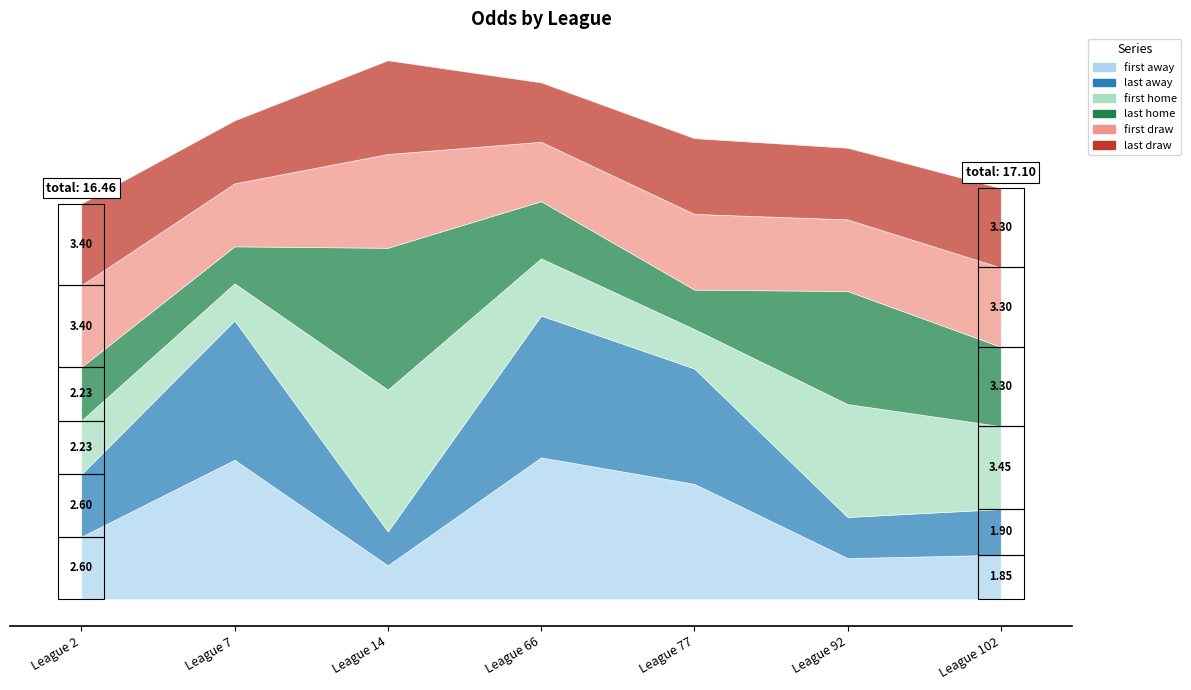

True or false: last_away and first_away intersect in this chart.

False